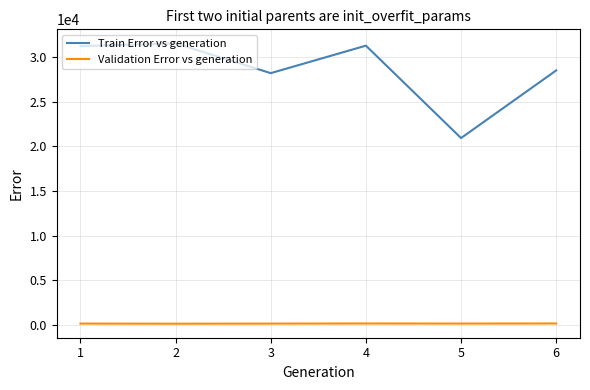

What is the average value of the Train Error vs generation series?

28593.5